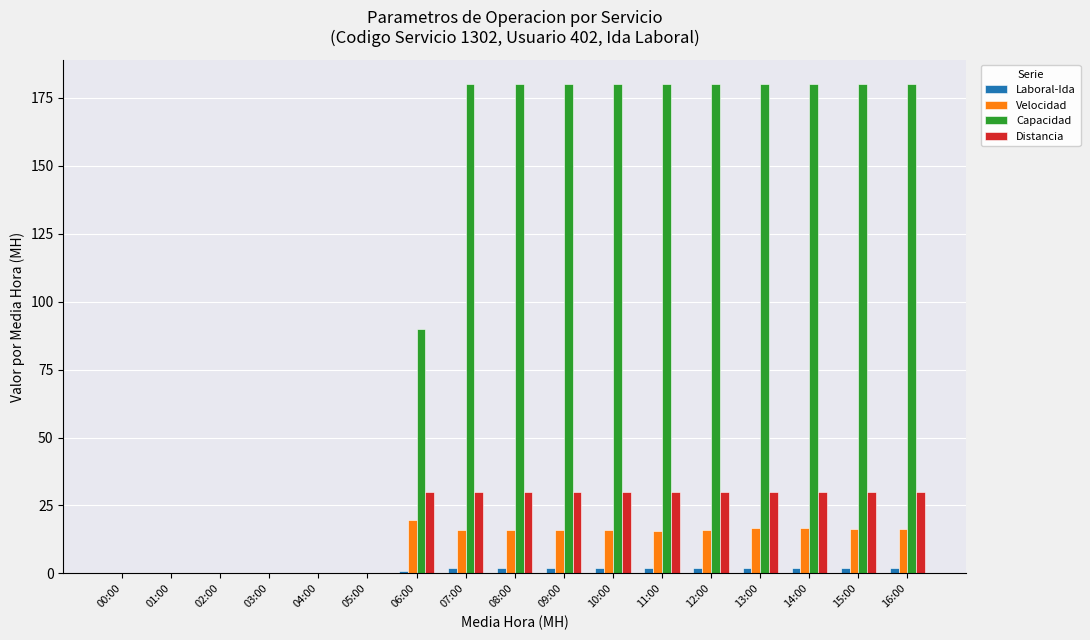

True or false: Velocidad has a value of 6.6 at 10:00.

False